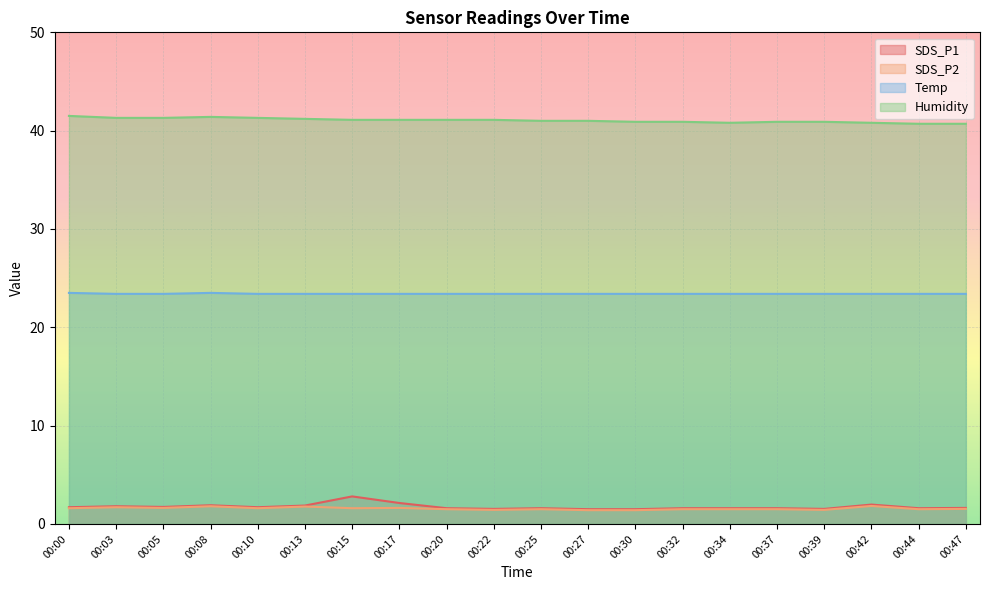

True or false: Humidity and SDS_P1 intersect in this chart.

False